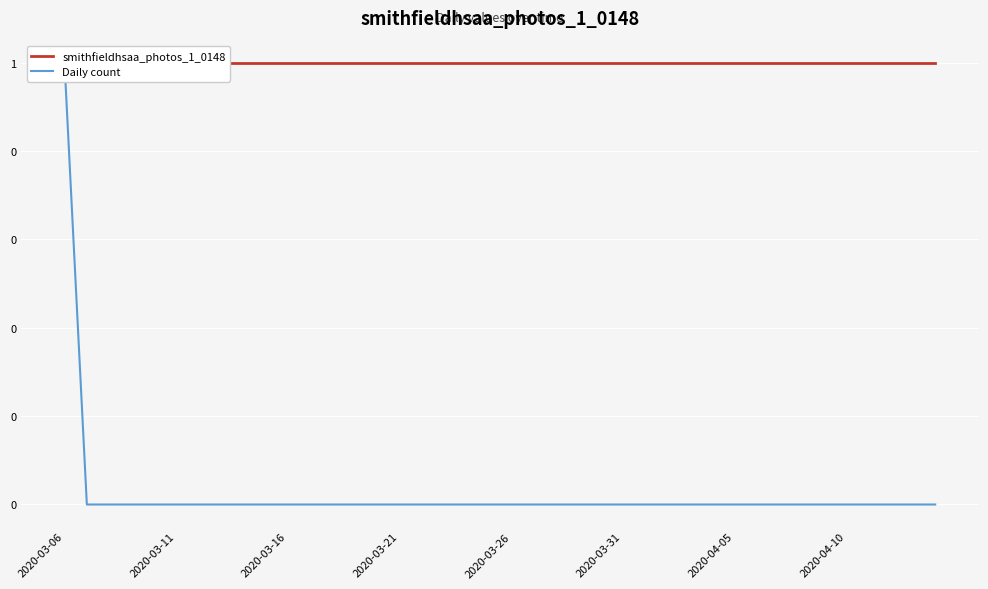

Is the value of Daily count at 34 greater than the value of smithfieldhsaa_photos_1_0148 at 11?

No